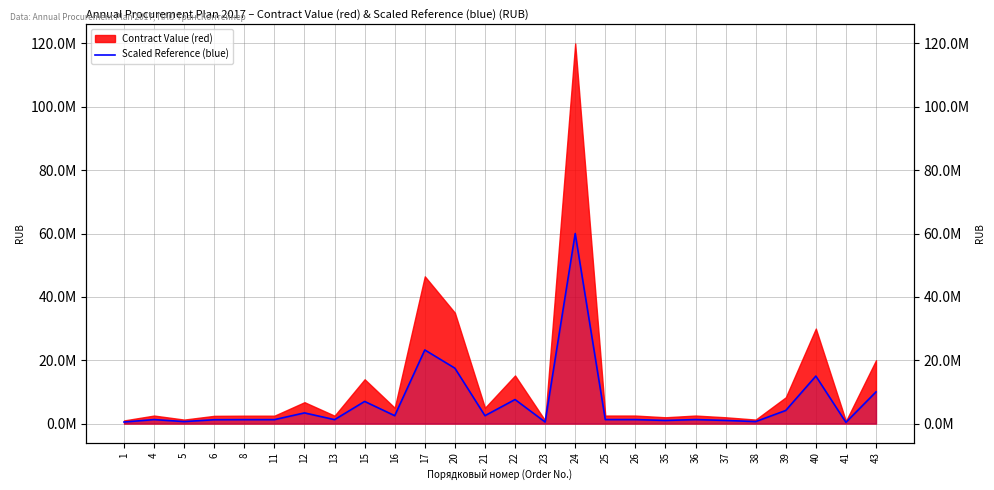

List the labels in order of value, largest first.

24, 17, 20, 40, 43, 22, 15, 39, 12, 16, 21, 36, 4, 25, 26, 8, 11, 13, 6, 35, 37, 5, 38, 1, 23, 41